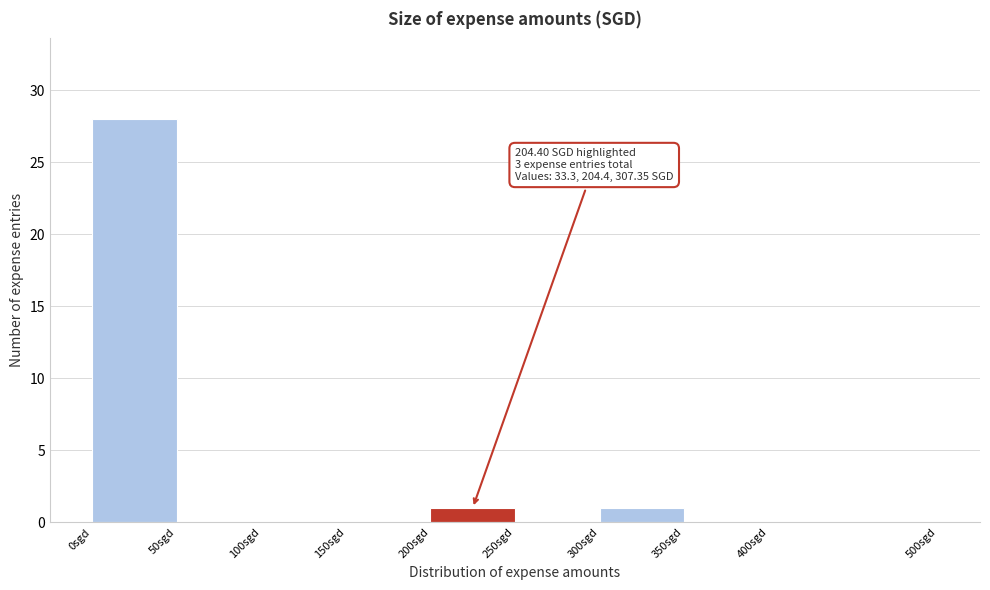

Over which range of the x-axis is the bar tallest?

0 to 50